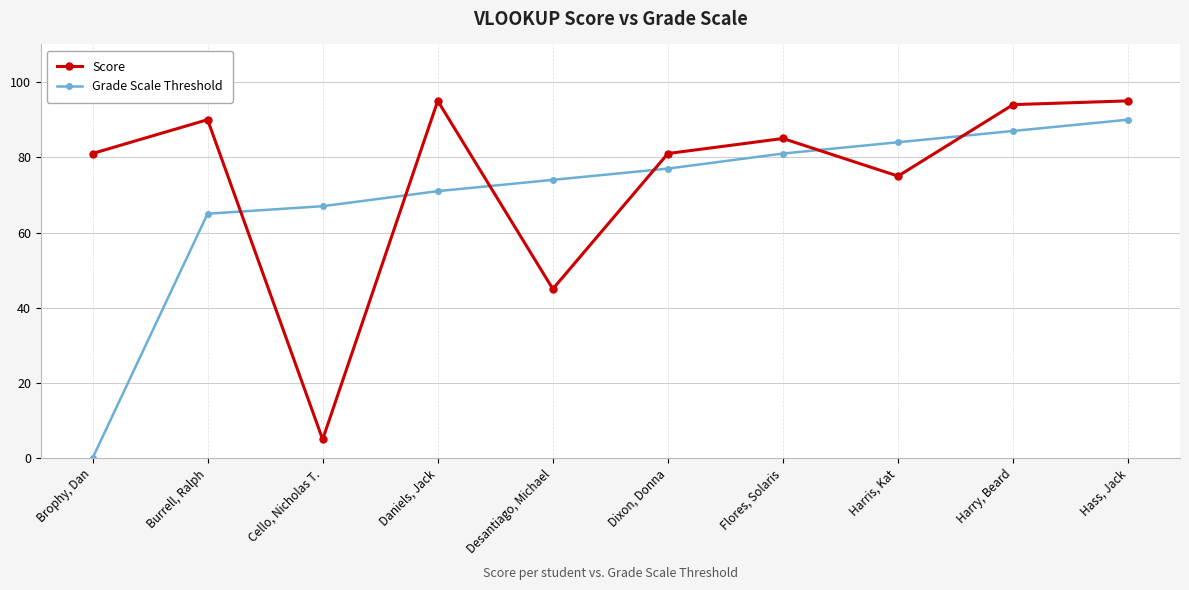

At which category does Score reach its first local peak?

Burrell, Ralph